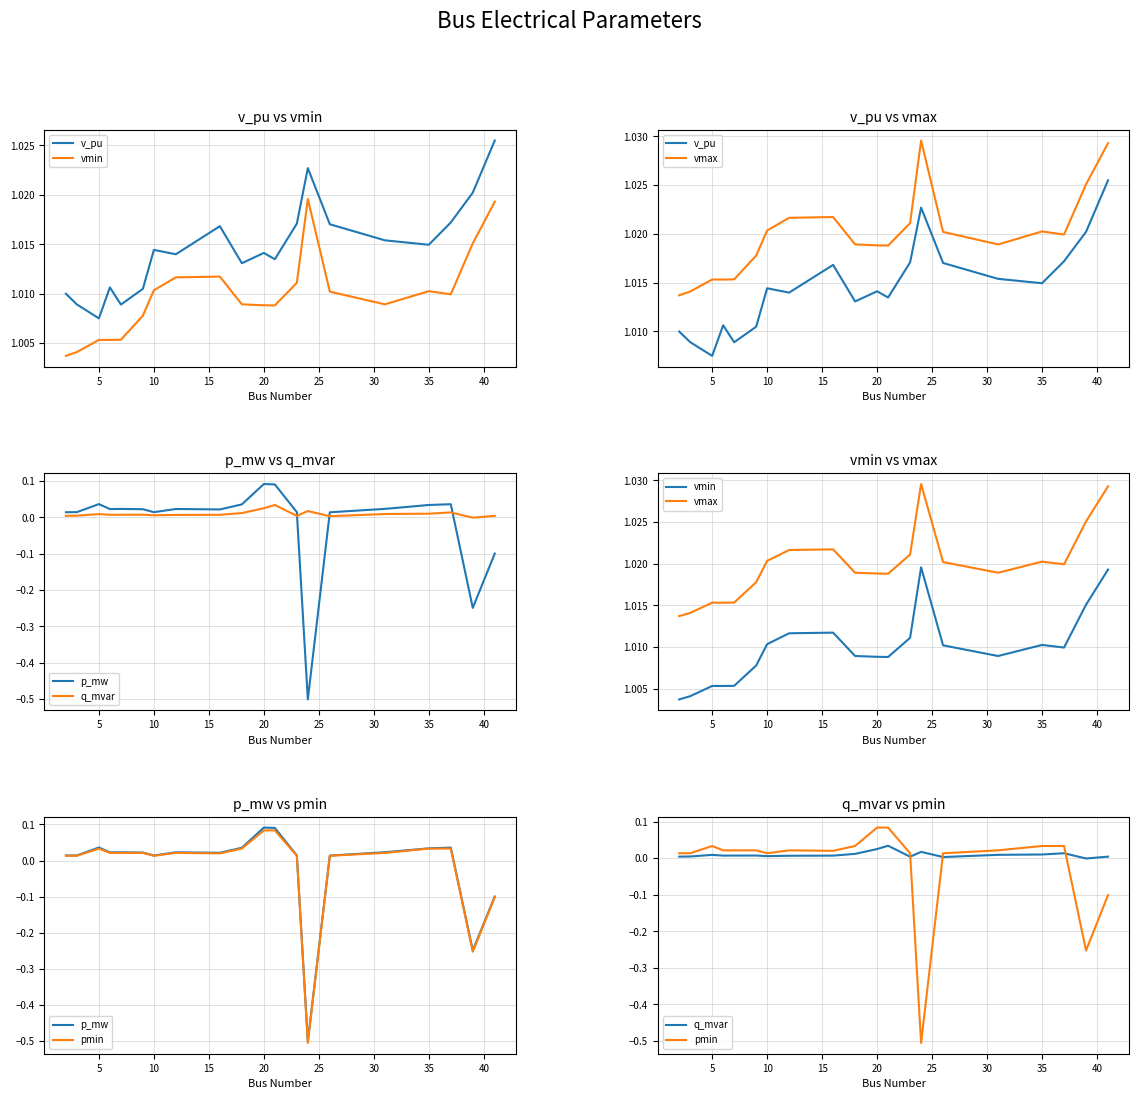

How many distinct data groups are displayed?

6